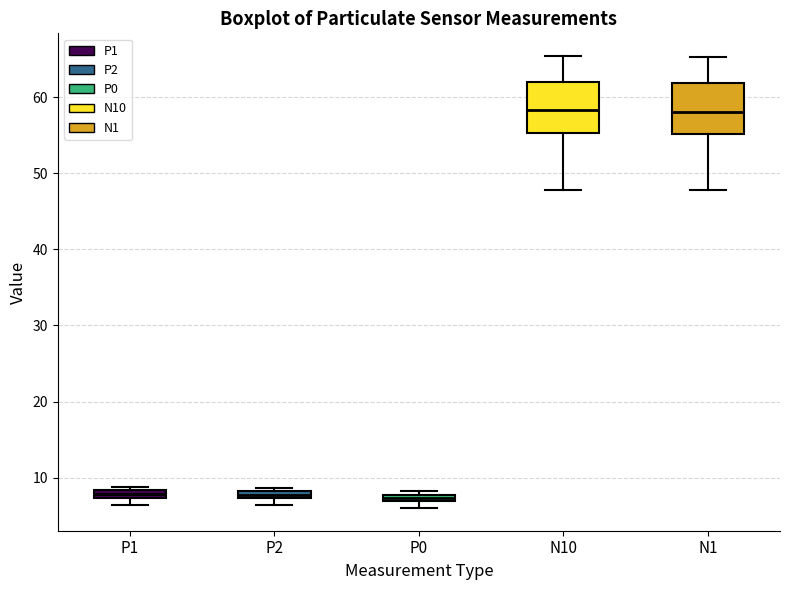

Where does the upper whisker of the box for N10 end on the y-axis? The values are not printed on the chart, so give them approximately, as read against the axis.

65